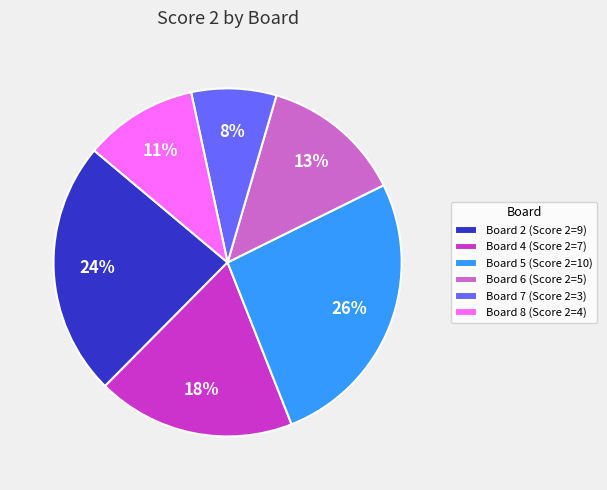

How many slices are in this pie chart?

6